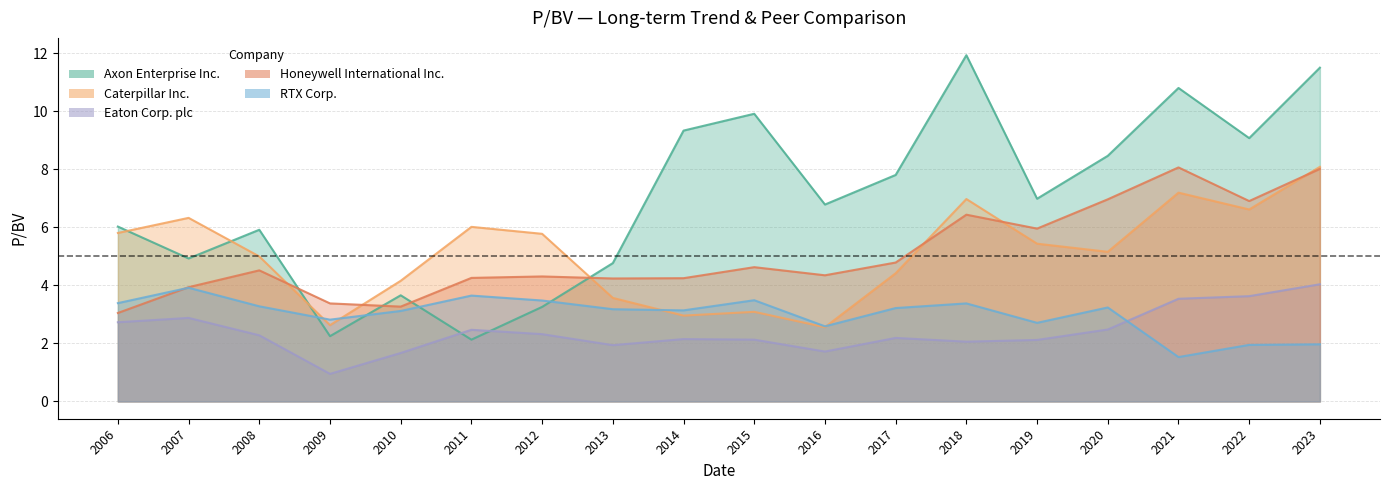

How many values in the RTX Corp. series exceed 3?

12